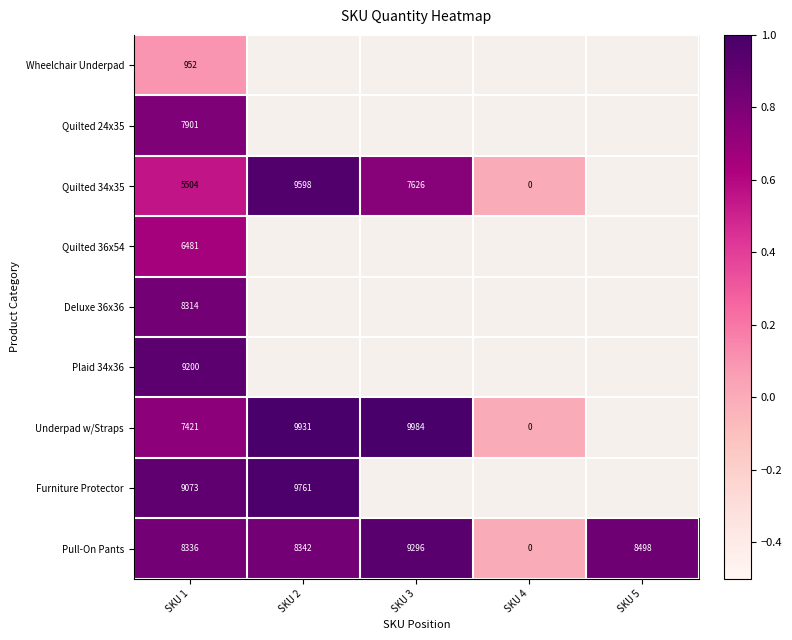

Which label corresponds to the largest value in the chart?

SKU 3